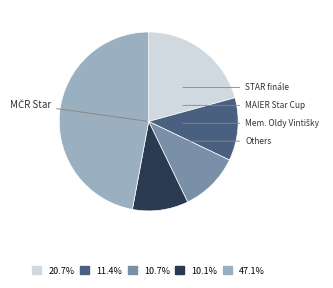

Is there a majority slice in this chart?

No